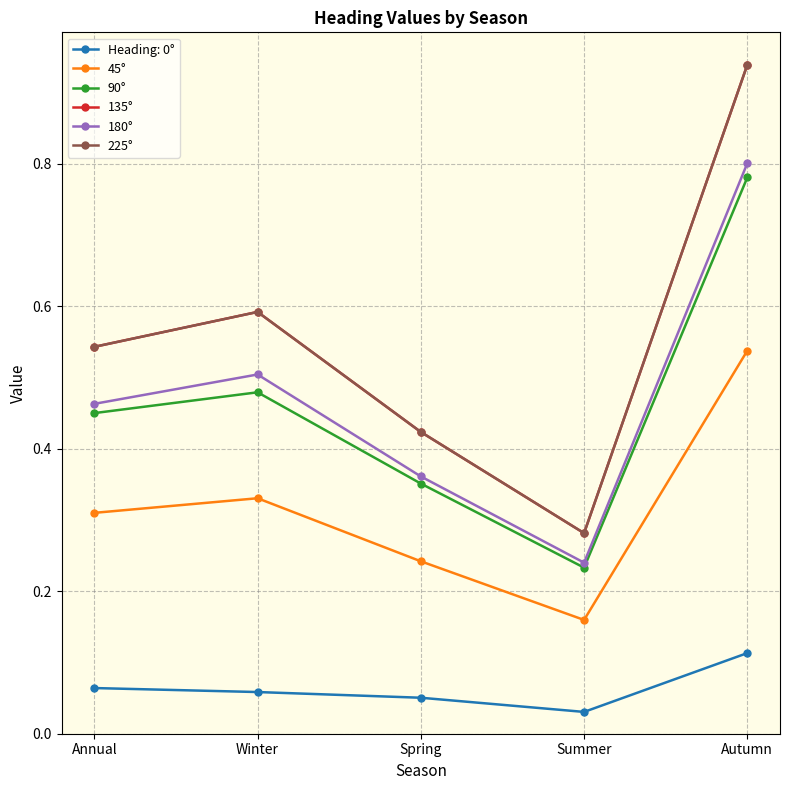

Is it true that 225° equals 0.5 at Annual?

True